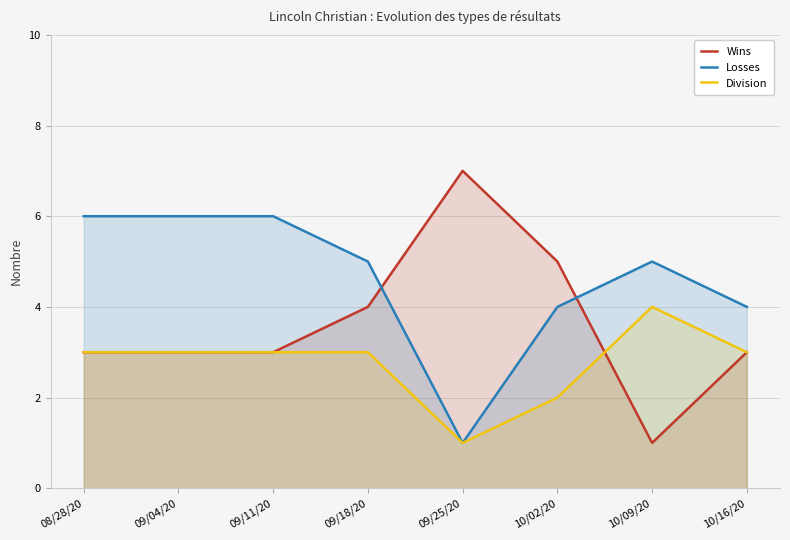

Which category has the lowest value in the Losses series?

09/25/20